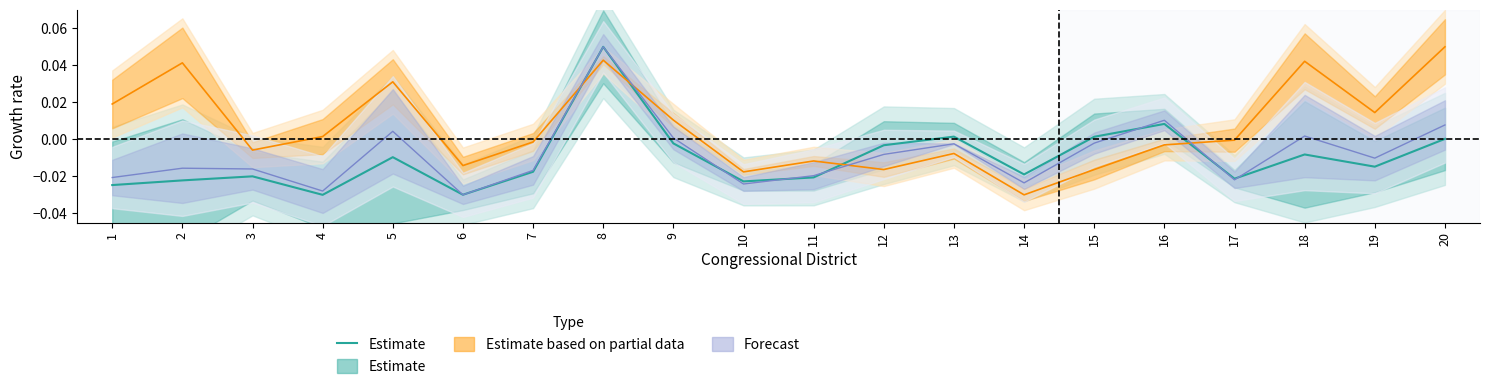

Where is the first local maximum?

3